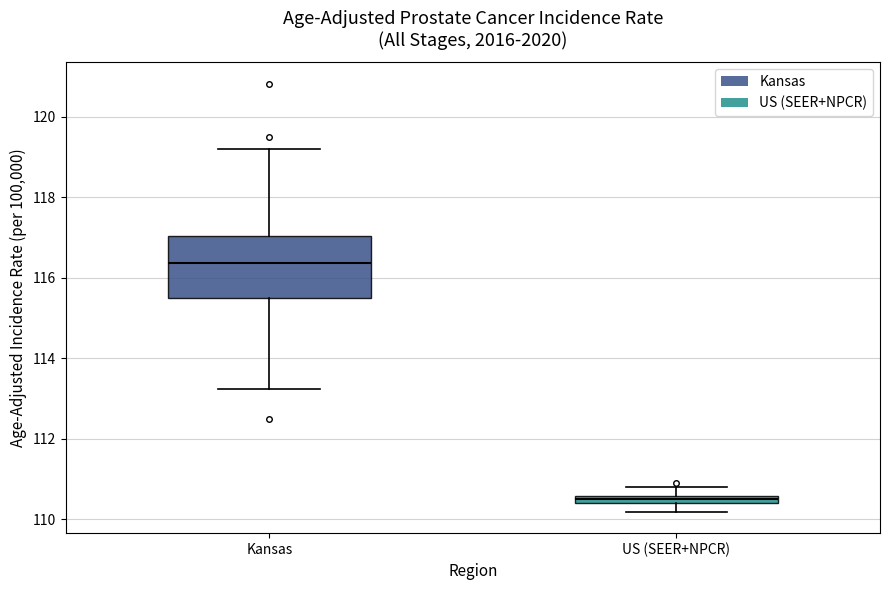

Comparing the boxes themselves (not the whiskers), which one is the tallest?

Kansas